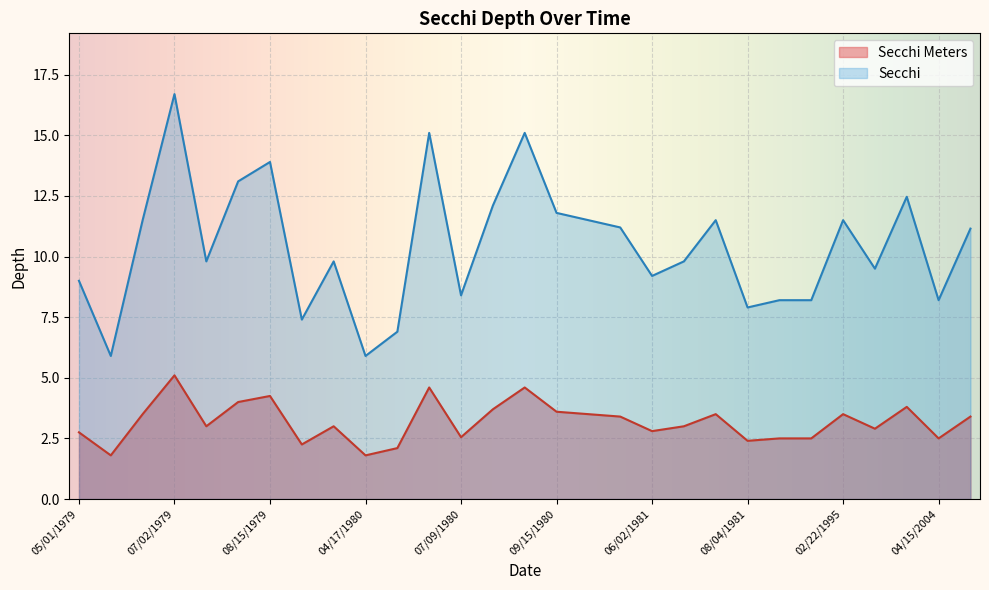

In Secchi Meters, how many points are higher than both neighbors (excluding endpoints)?

8